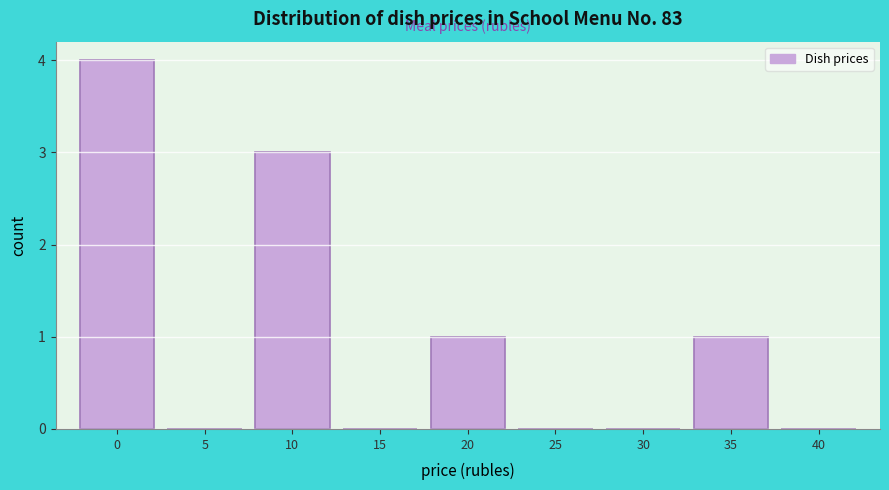

Reading left to right, what are all the values shown in this chart?

0=4	5=0	10=3	15=0	20=1	25=0	30=0	35=1	40=0